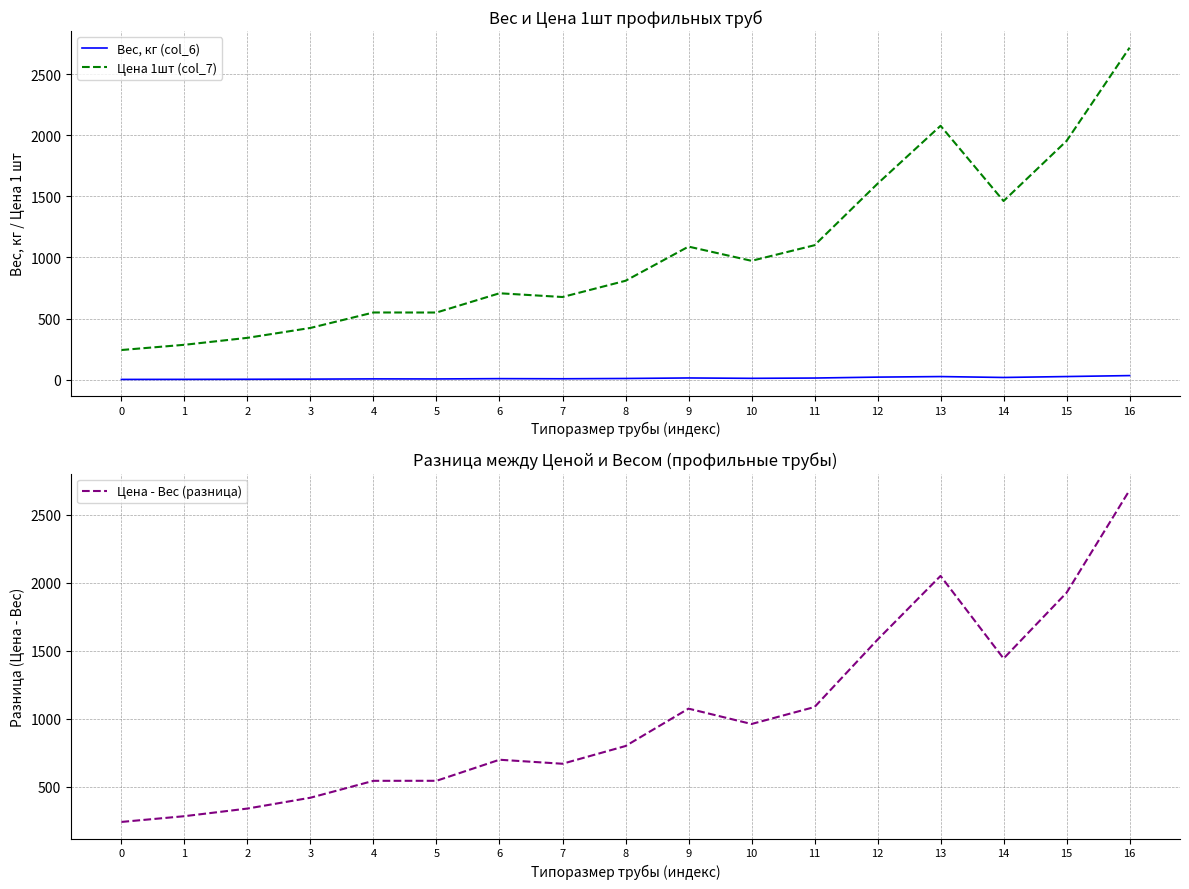

In Вес, кг (col_6), how many points are lower than both neighbors (excluding endpoints)?

4